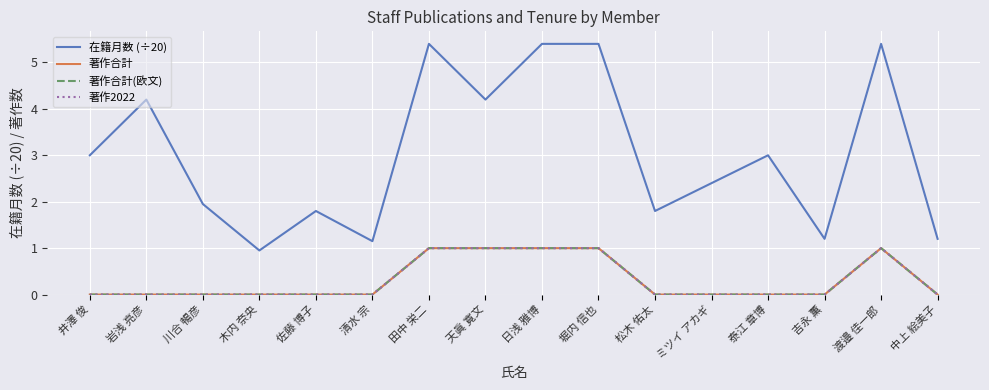

What is the total value across all series at 中上 絵美子?

1.2